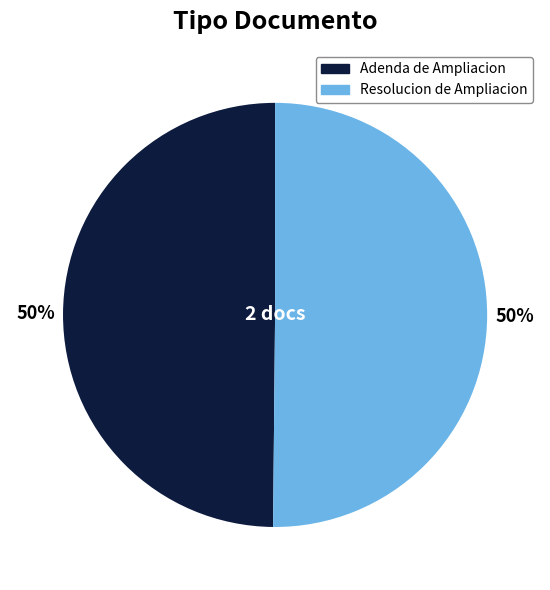

Do Adenda de Ampliacion and Resolucion de Ampliacion together represent more than half of the pie?

Yes